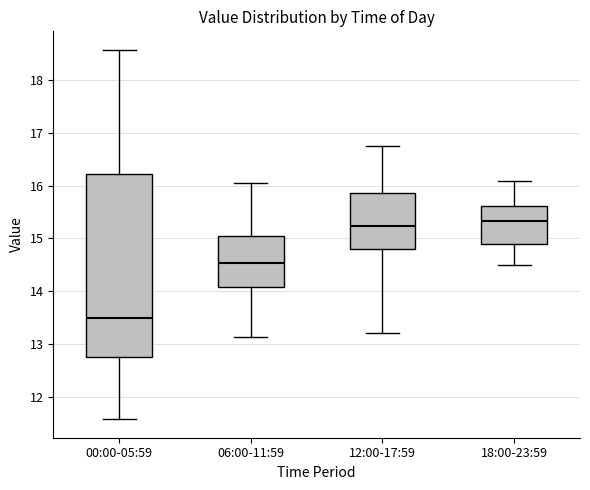

Reading left to right, transcribe this box plot: for each box, give where its median line is, the range the box spans, and where its two whiskers end, as read against the y-axis. The values are not printed on the chart, so give them approximately, as read against the axis.

00:00-05:59: median 13.5, box 12.8 to 16.2, whiskers 11.6 to 18.6
06:00-11:59: median 14.5, box 14.1 to 15.0, whiskers 13.1 to 16.1
12:00-17:59: median 15.2, box 14.8 to 15.9, whiskers 13.2 to 16.8
18:00-23:59: median 15.3, box 14.9 to 15.6, whiskers 14.5 to 16.1